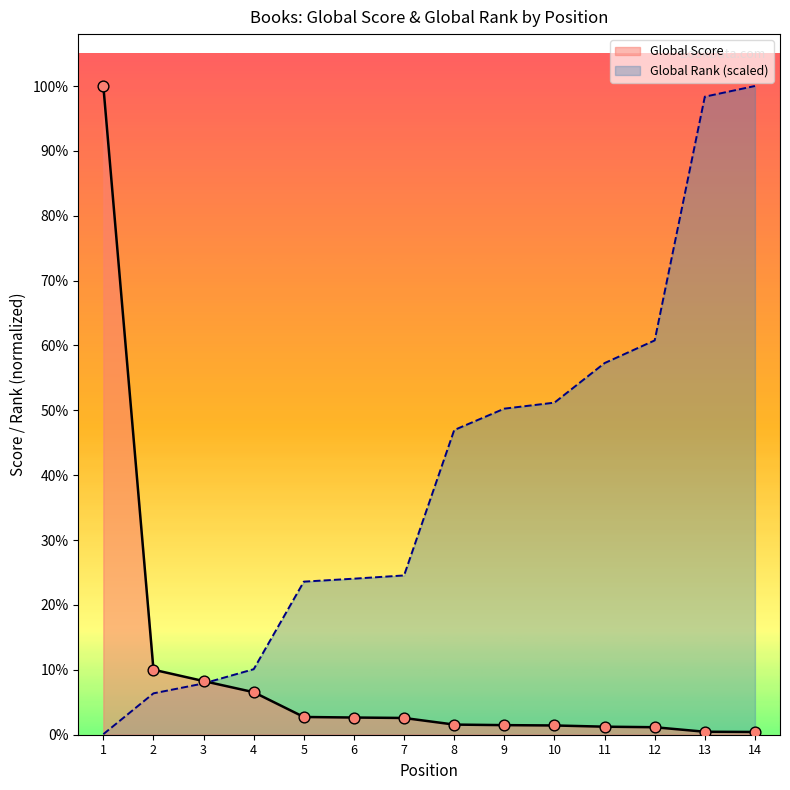

Which series contains the highest Y value?

Global Score